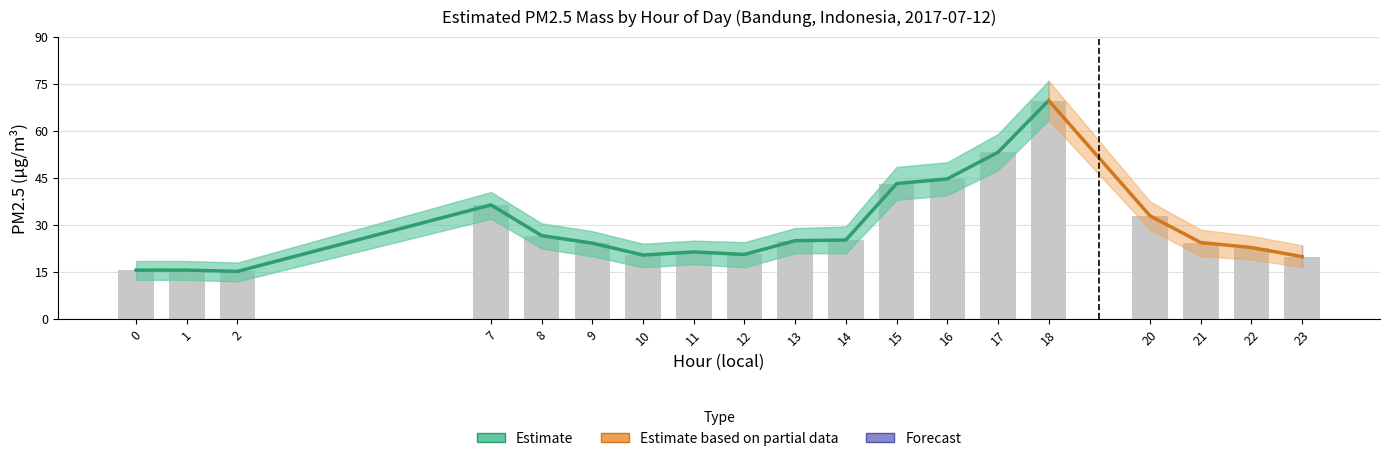

List the labels in order of value, smallest first.

2, 0, 1, 23, 10, 12, 11, 22, 9, 21, 13, 14, 8, 20, 7, 15, 16, 17, 18